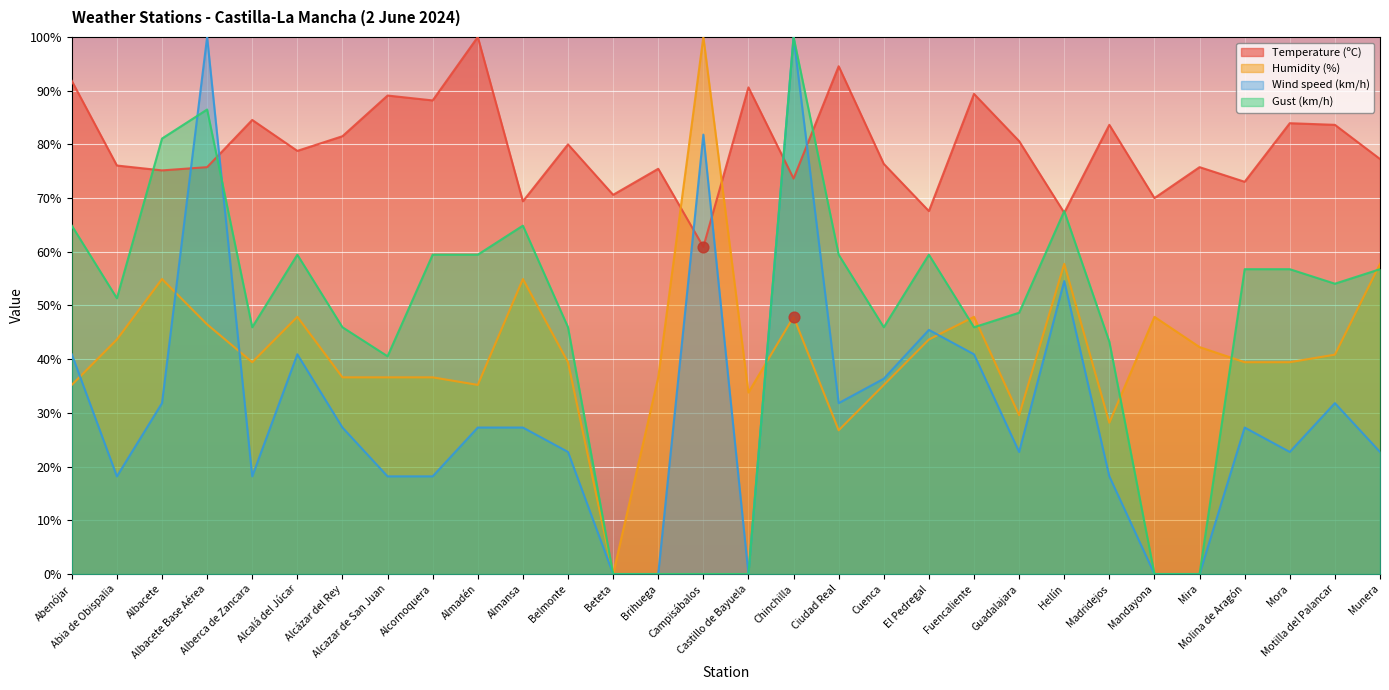

What are all the series names shown in the legend?

Temperature (ºC), Humidity (%), Wind speed (km/h), Gust (km/h)